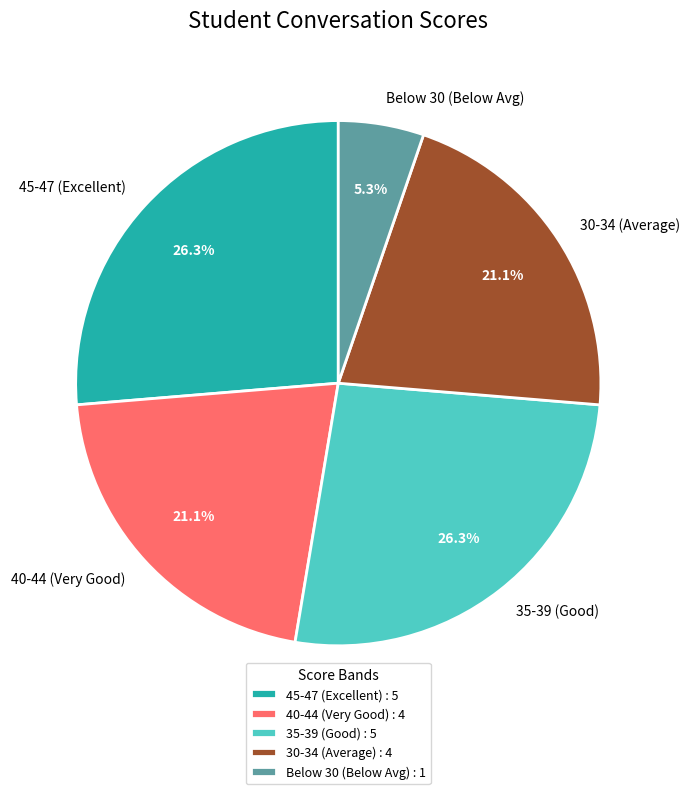

What is the total percentage of 30-34 (Average) and 45-47 (Excellent)?

47.4%